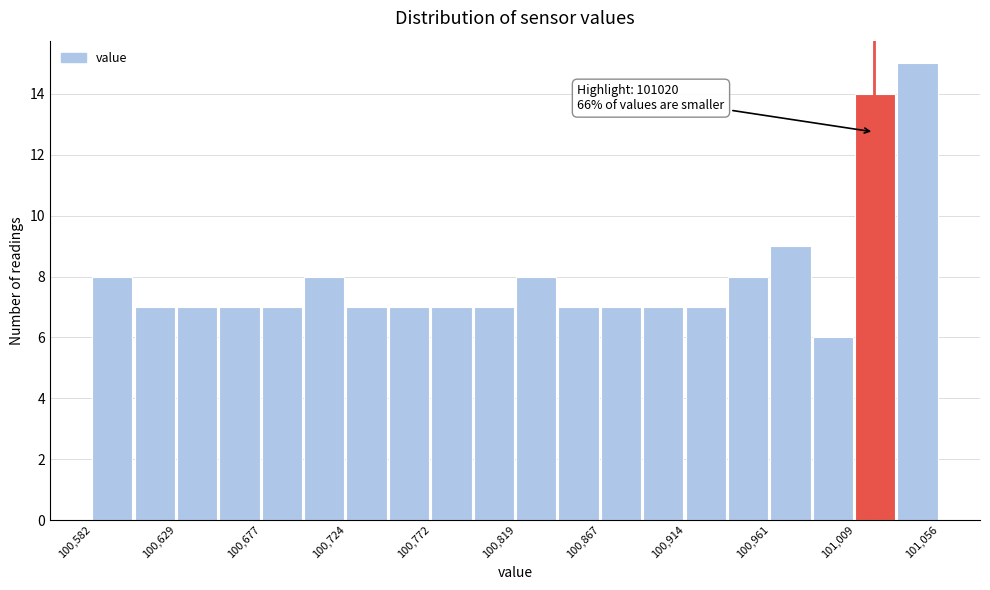

Which range on the x-axis has the tallest bar?

101035 to 101055